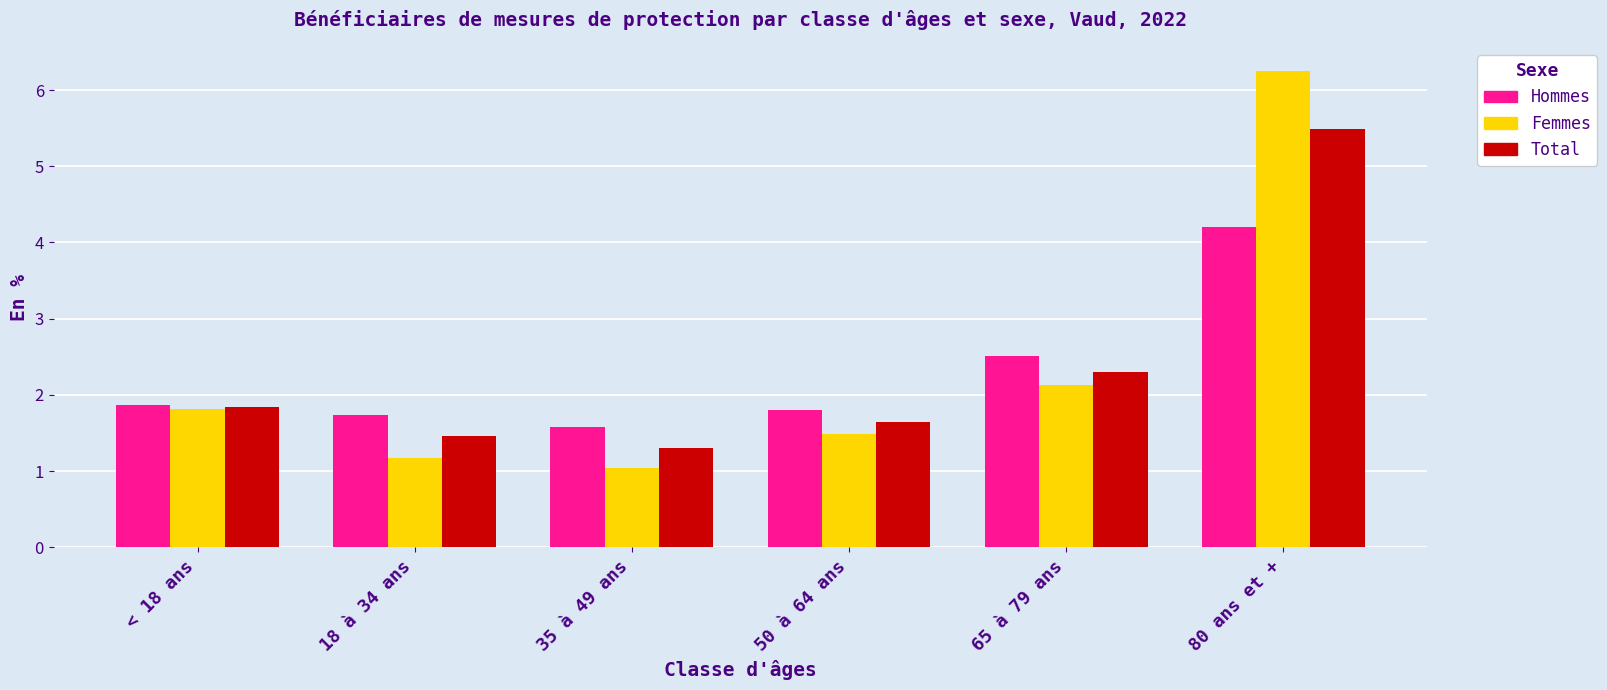

Which category has the lowest value in the Hommes series?

35 à 49 ans